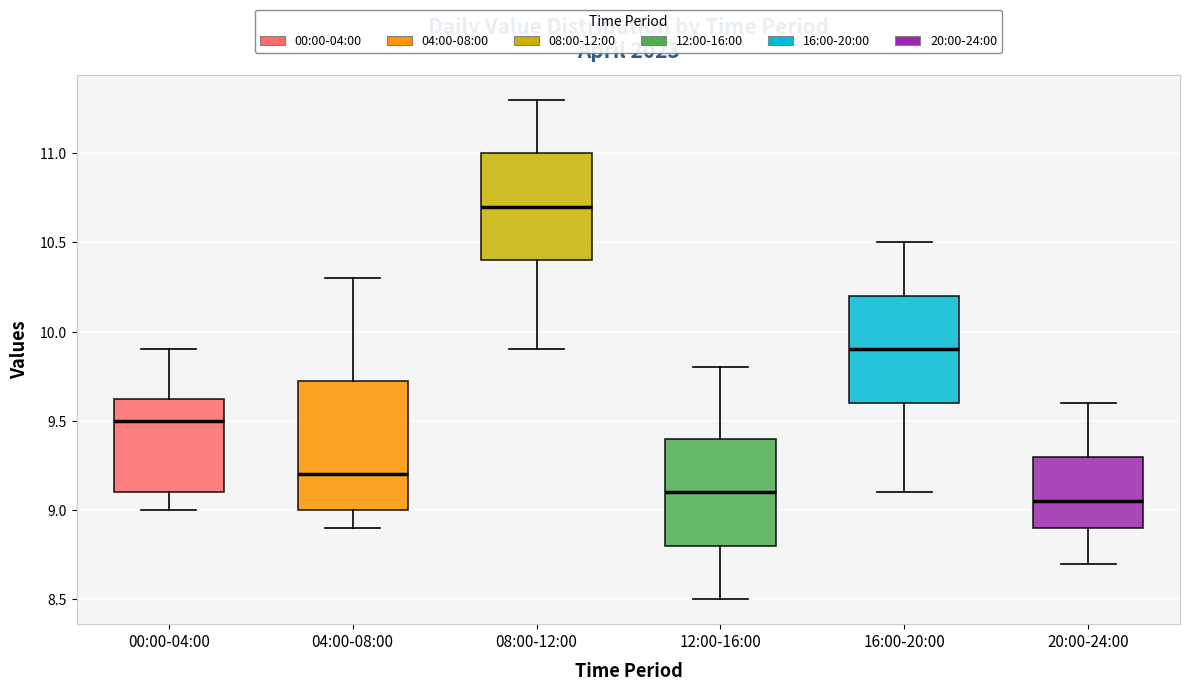

Where does the median line of the box for 08:00-12:00 sit on the y-axis? The values are not printed on the chart, so give them approximately, as read against the axis.

10.70